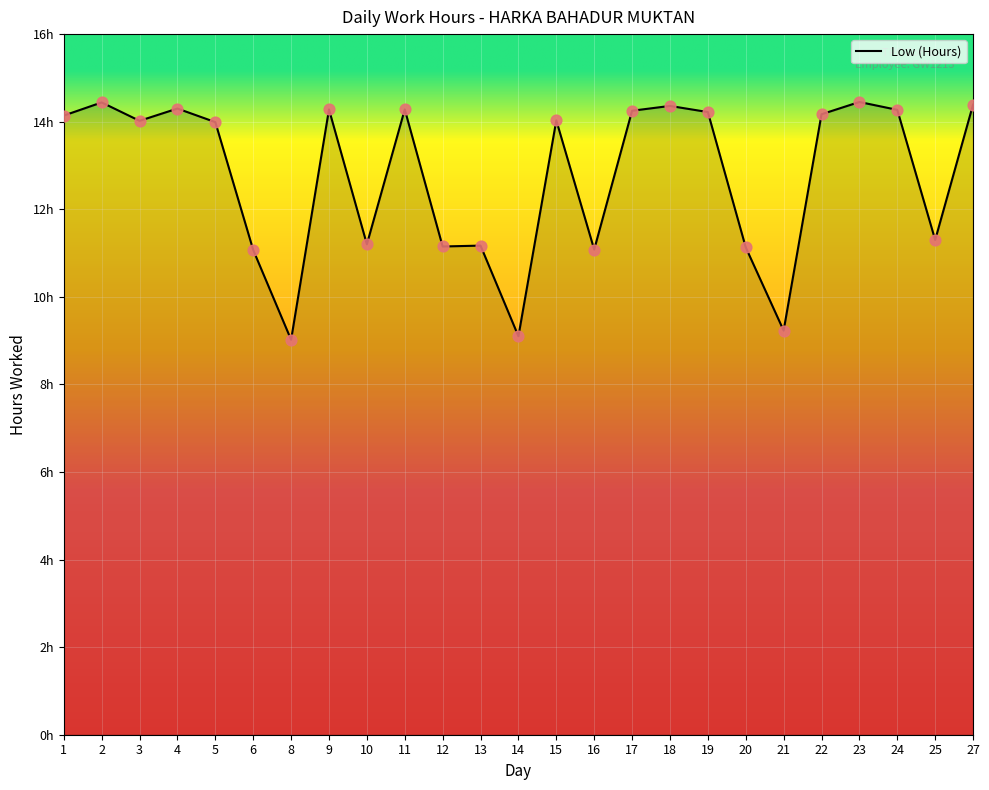

What is the change in value from 8 to 17?

+5.2